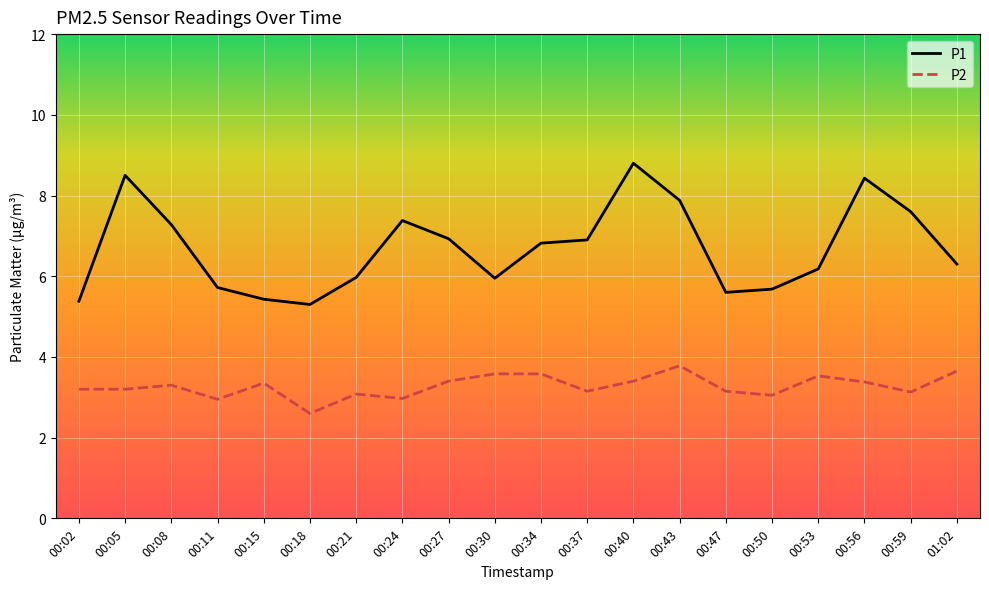

Where does the P2 series first go above 3?

00:02